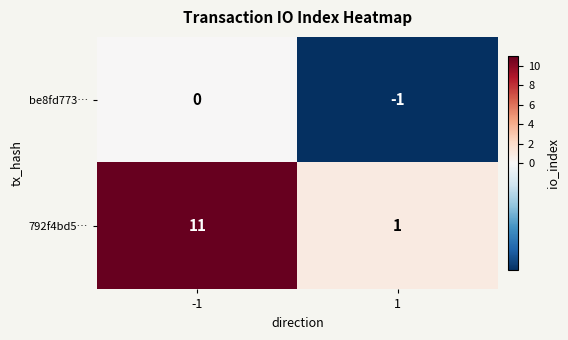

At how many categories does at least one series exceed 5?

1